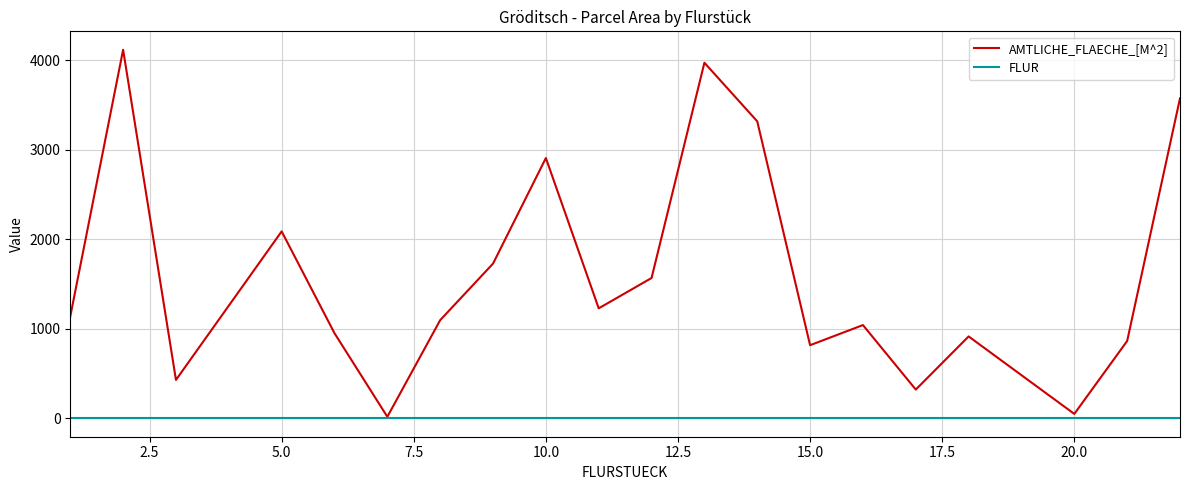

How many values in the AMTLICHE_FLAECHE_[M^2] series are below 1140?

10